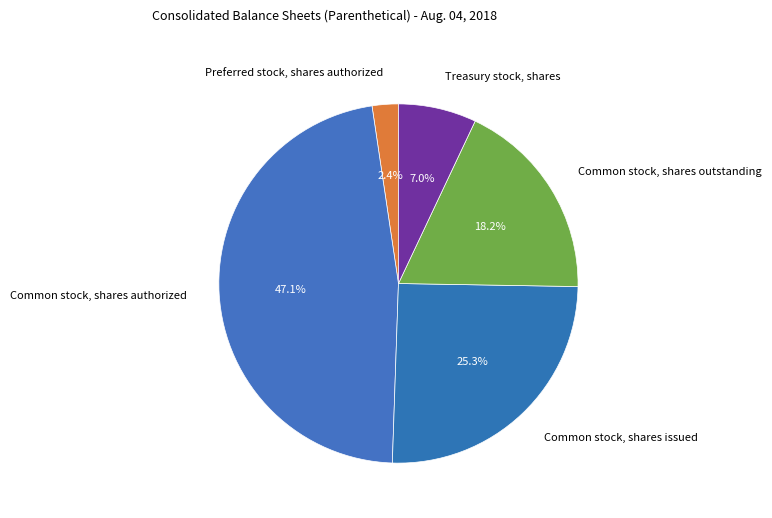

True or false: Common stock, shares authorized accounts for 42% of the total.

False